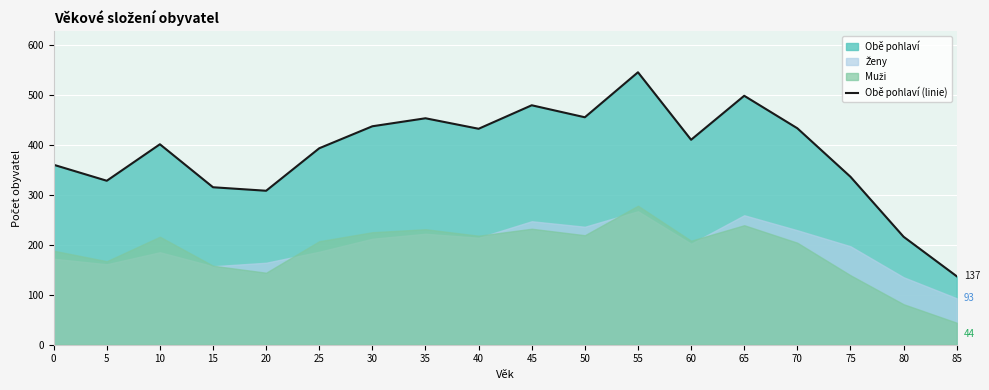

What is the sum of all values?

6936